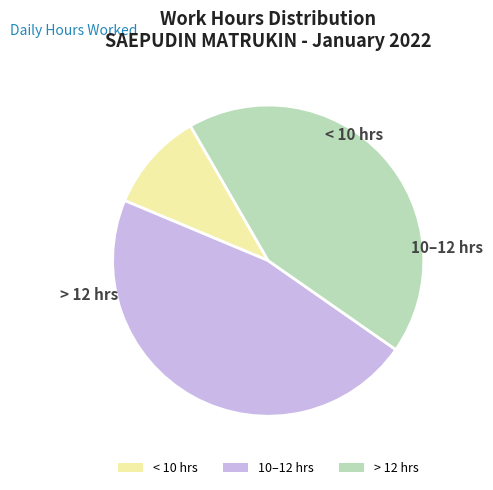

How many segments does this pie chart have?

3